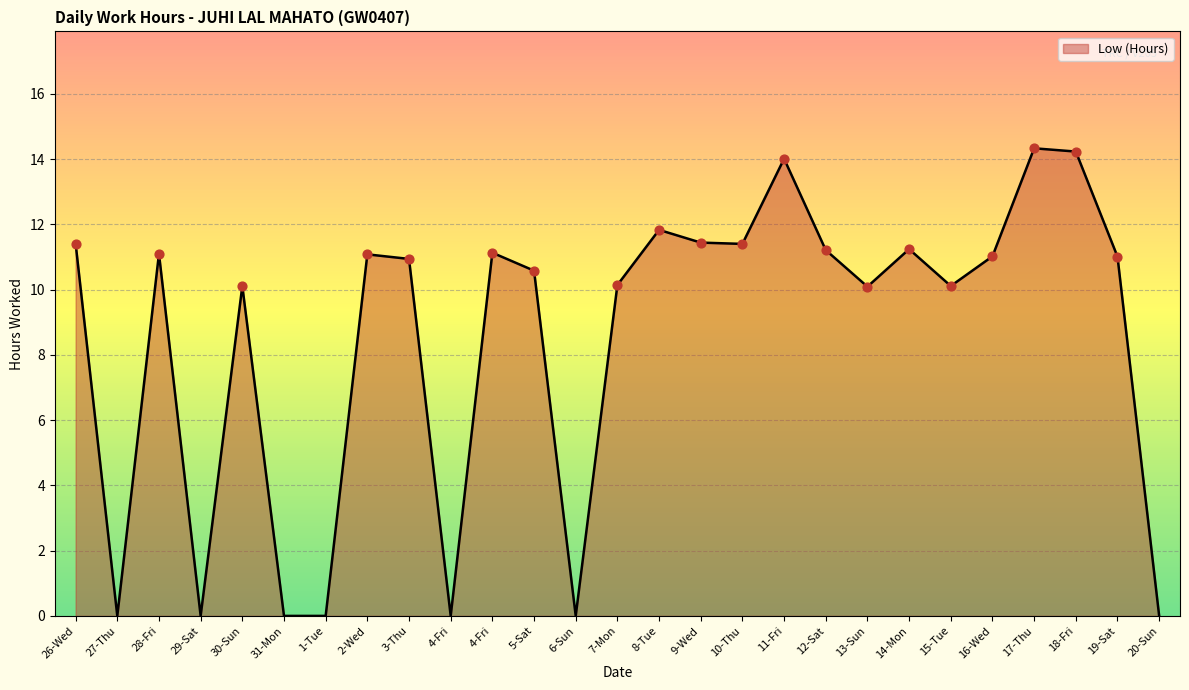

What is the change in value from 12-Sat to 15-Tue?

-1.1